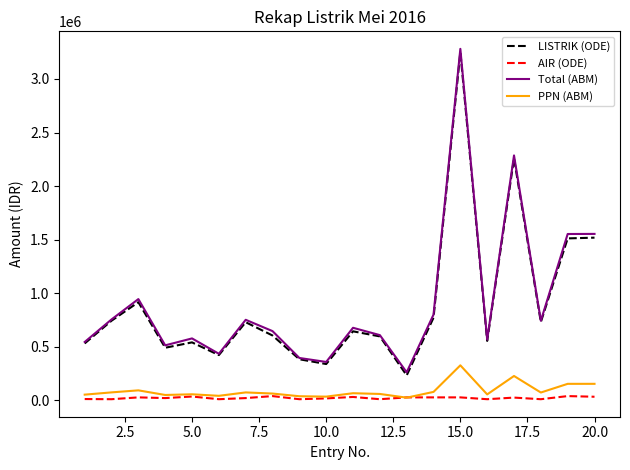

What is the minimum value for Total (ABM)?

263201